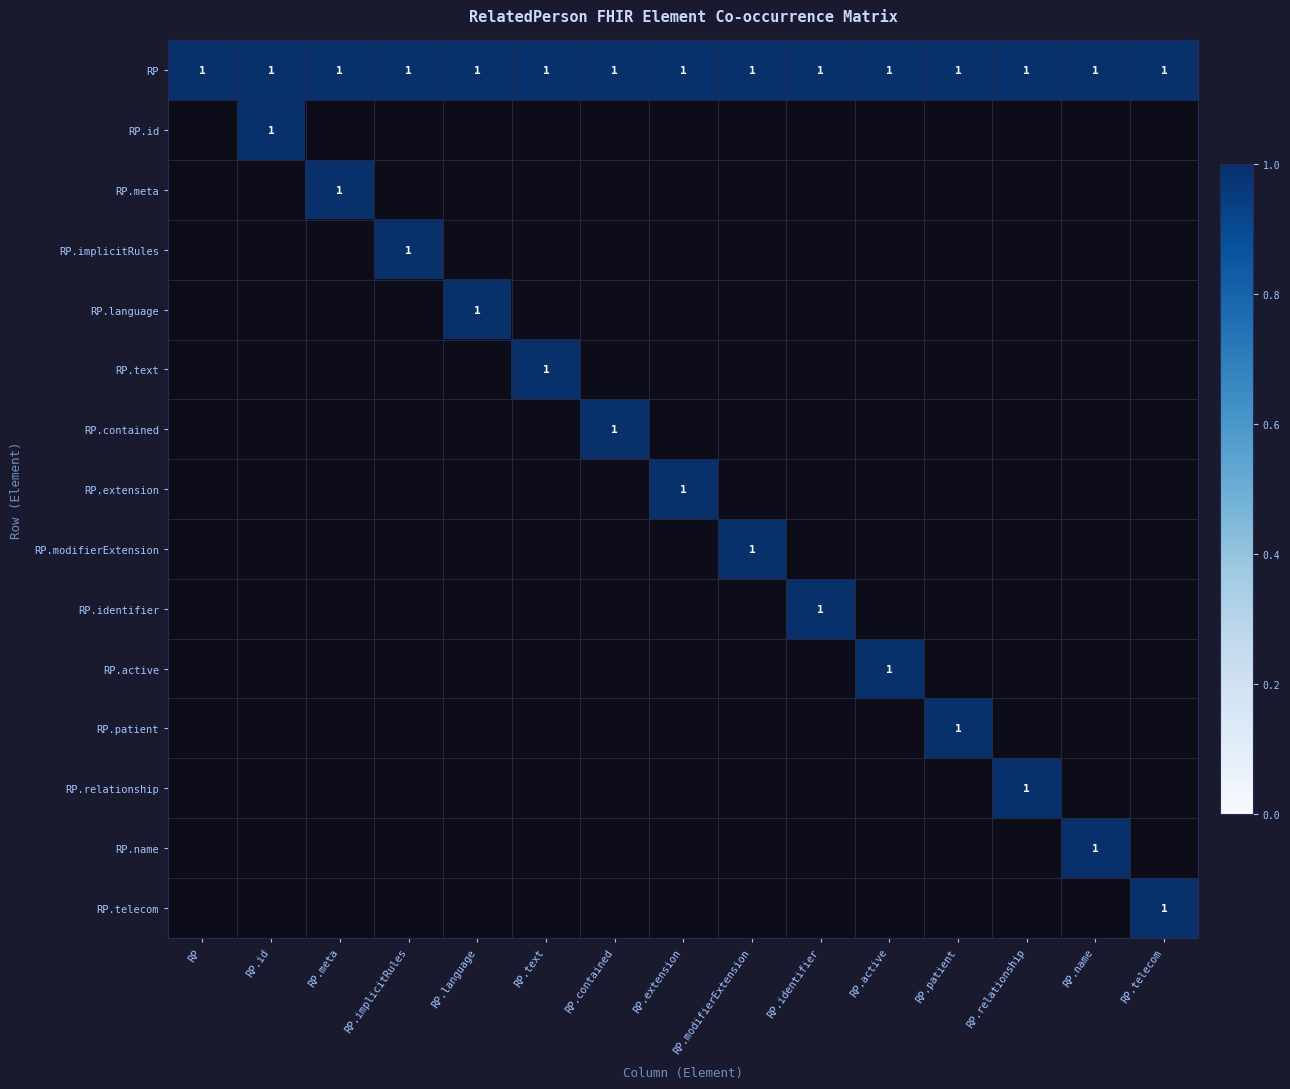

At which label is RelatedPerson.language closest to 0?

RP